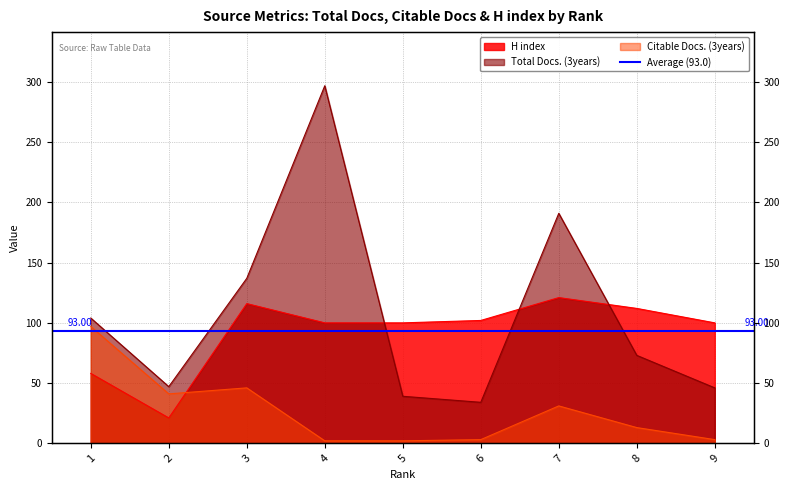

At which label is H index closest to 71?

1